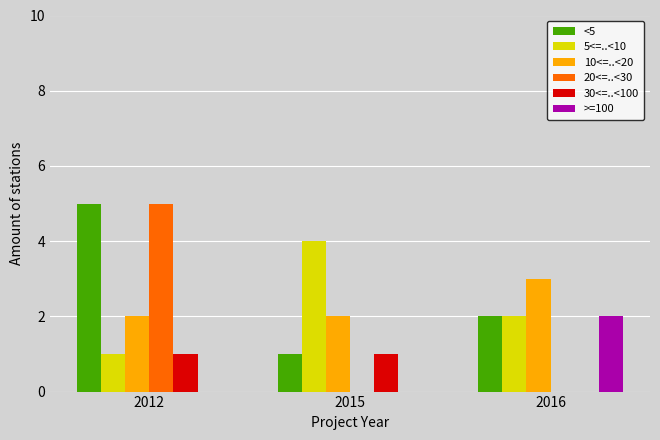

Reading left to right, list all the values displayed in this chart.

<5: 2012=5	2015=1	2016=2
5<=..<10: 2012=1	2015=4	2016=2
10<=..<20: 2012=2	2015=2	2016=3
20<=..<30: 2012=5	2015=0	2016=0
30<=..<100: 2012=1	2015=1	2016=0
>=100: 2012=0	2015=0	2016=2